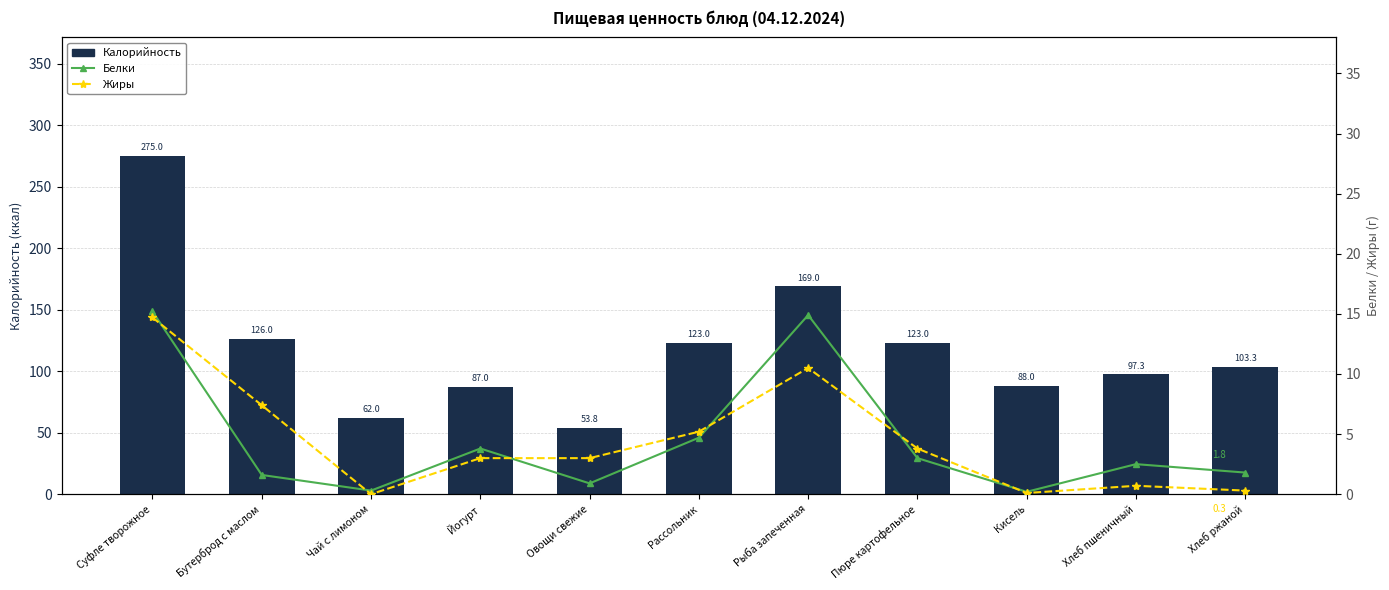

Reading left to right, list all the values displayed in this chart.

Калорийность: 275.0	126.0	62.0	87.0	53.8	123.0	169.0	123.0	88.0	97.3	103.3
Белки: 15.2	1.6	0.3	3.8	0.9	4.7	14.9	3.0	0.2	2.5	1.8
Жиры: 14.7	7.4	0.0	3.0	3.0	5.2	10.5	3.8	0.1	0.7	0.3